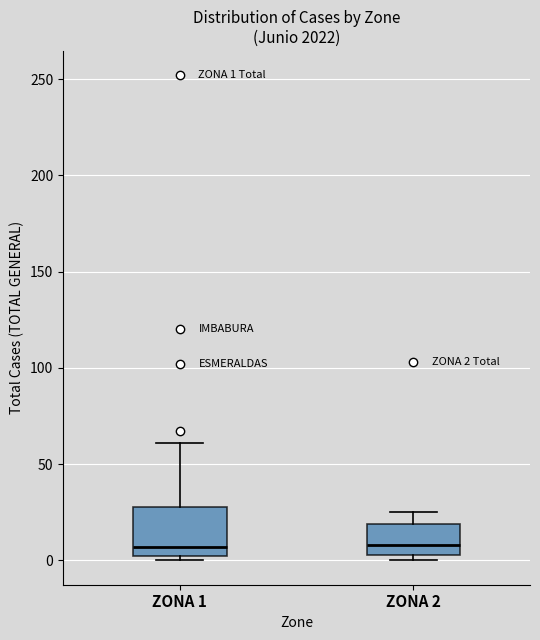

Which box is the tallest, from its lower edge to its upper edge?

ZONA 1